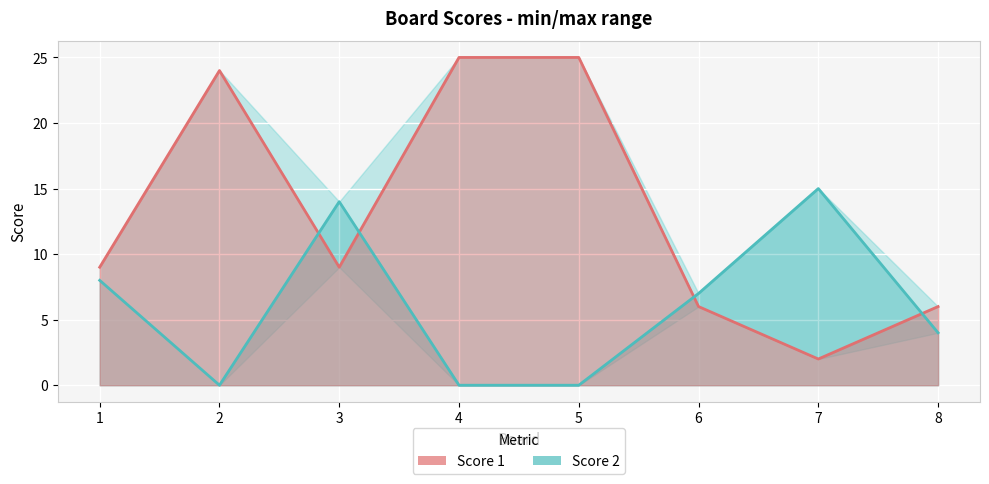

Rank the series at 1 from highest to lowest value.

Score 1, Score 2